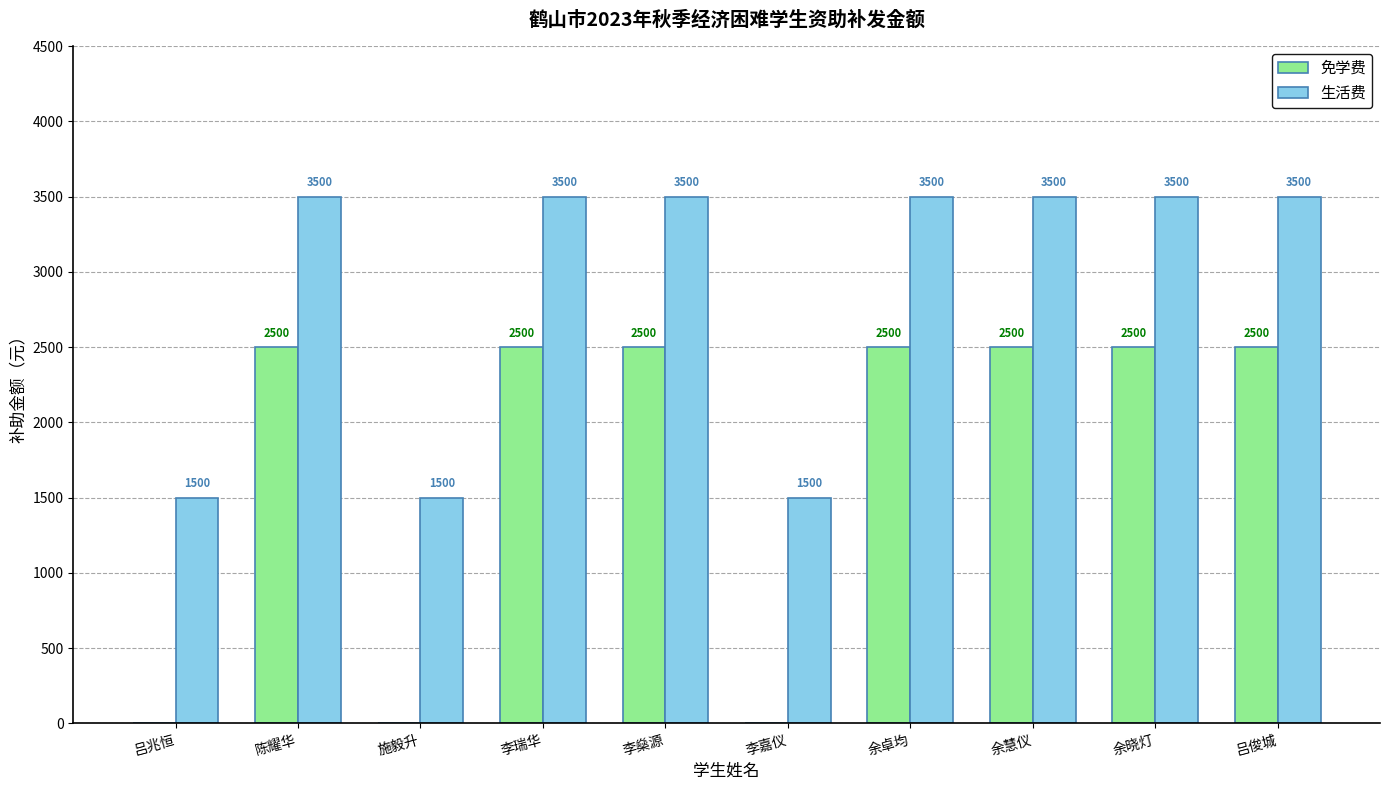

What is the highest value of the 生活费 series?

3500